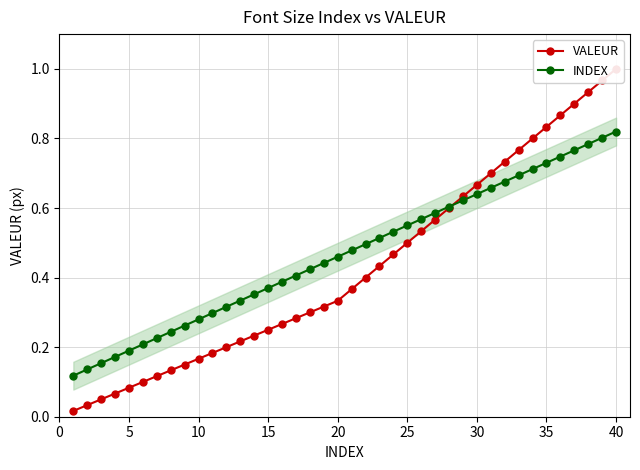

How many INDEX values are between 0 and 1?

40